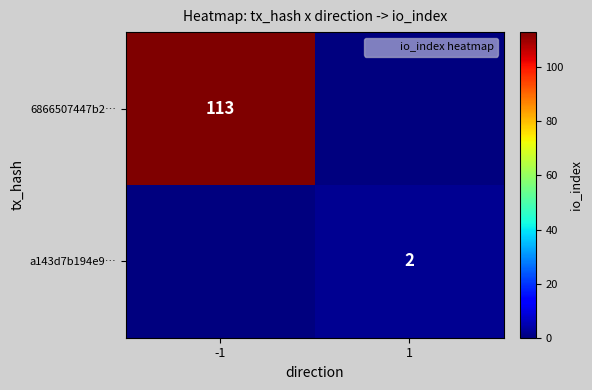

The a143d7b194e9… series shows 3 at 1. True or false?

False